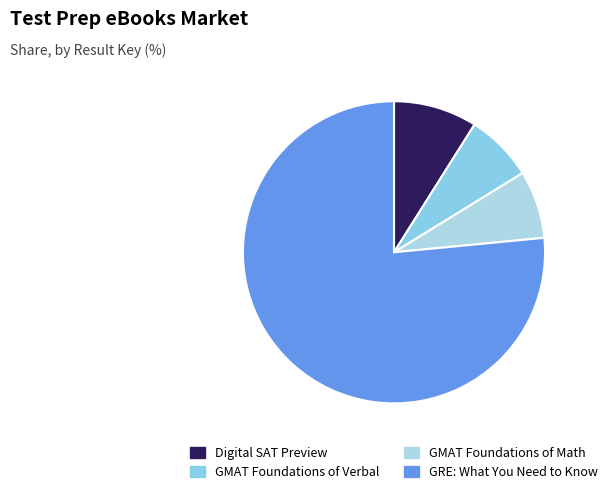

How many segments does this pie chart have?

4